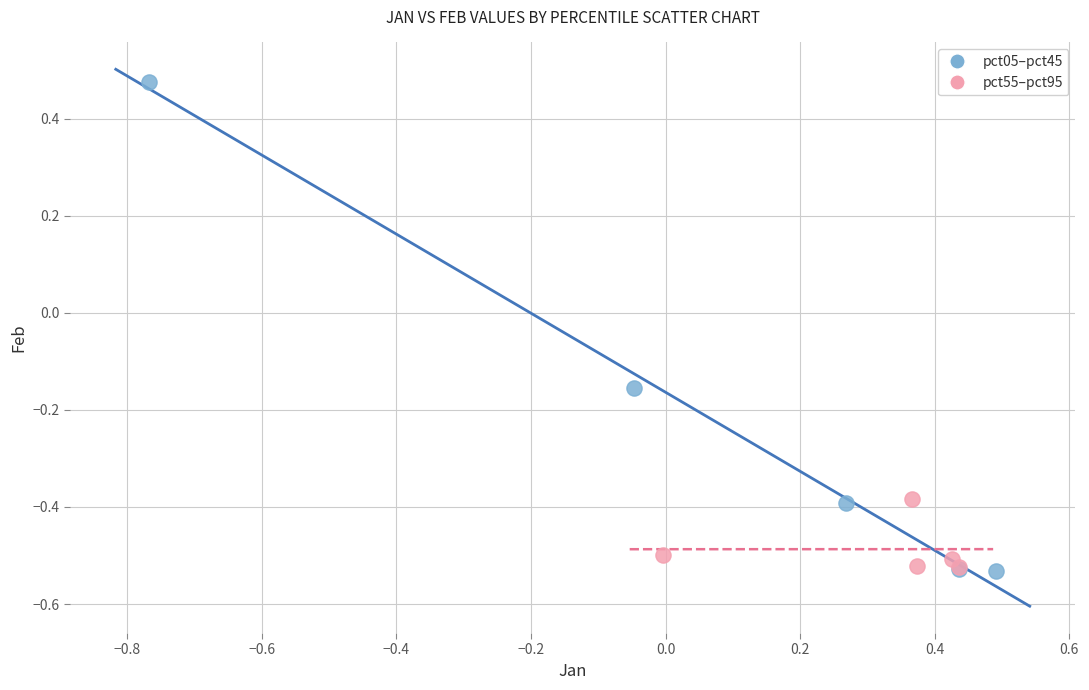

What are all the series names shown in the legend?

pct05–pct45, pct55–pct95